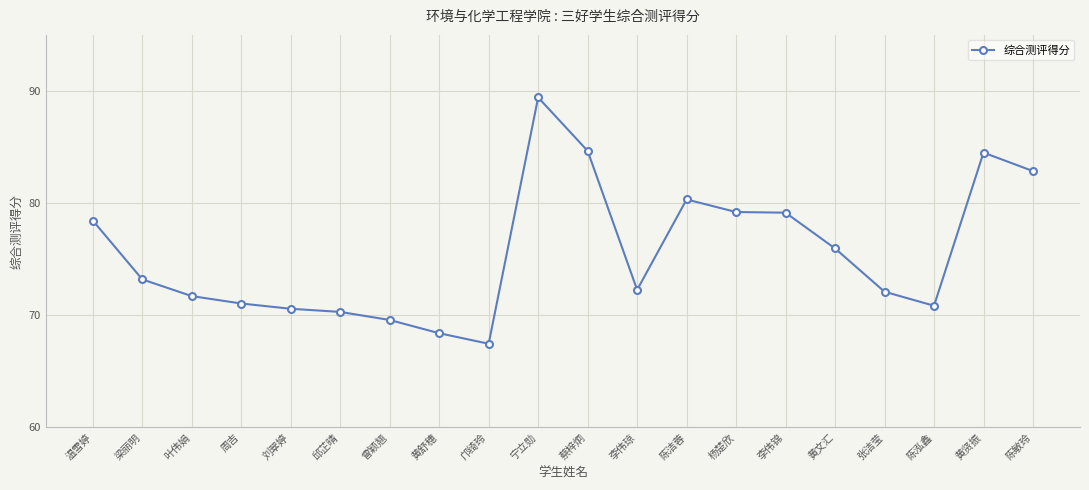

Is it true that the value at 邱芷晴 is 36.8?

False